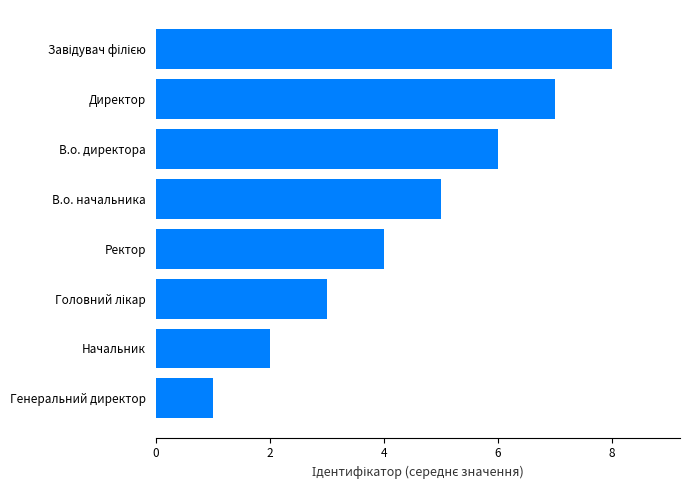

How many values are between 3 and 7?

5